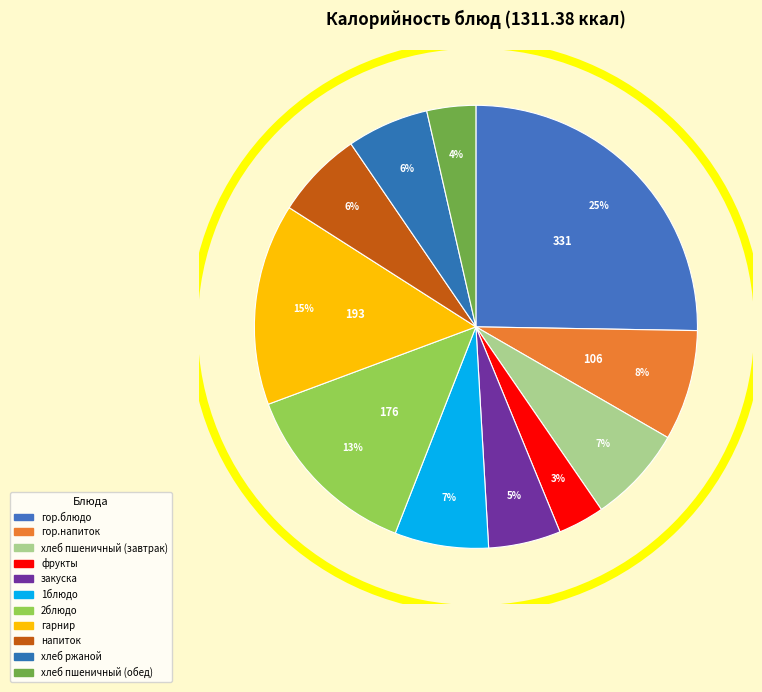

True or false: хлеб ржаной accounts for 6% of the total.

True